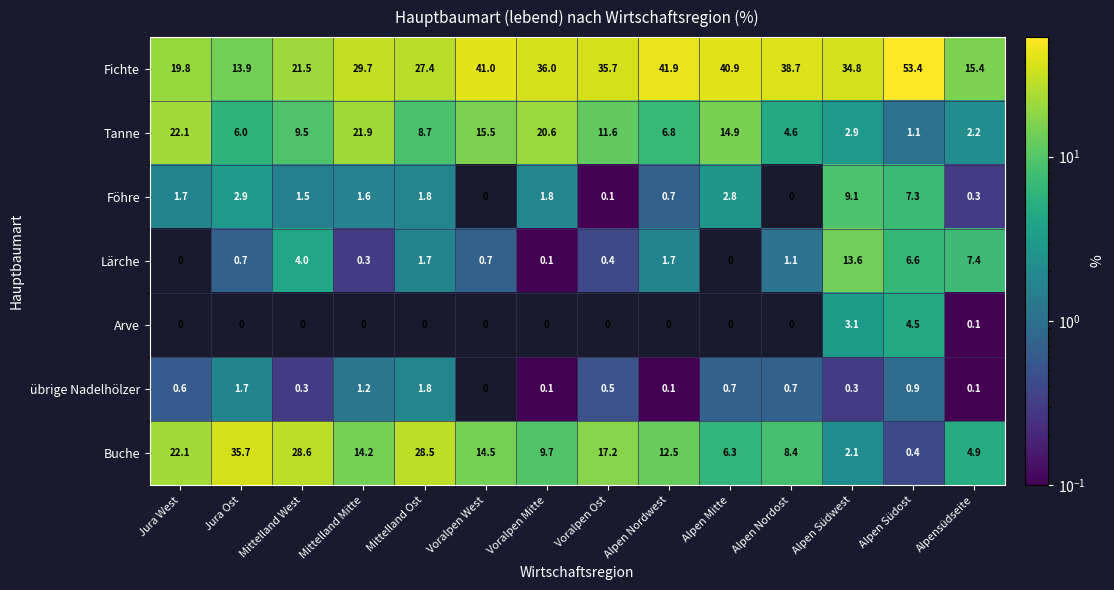

The value of Arve at Mittelland Mitte is -1.6. True or false?

False